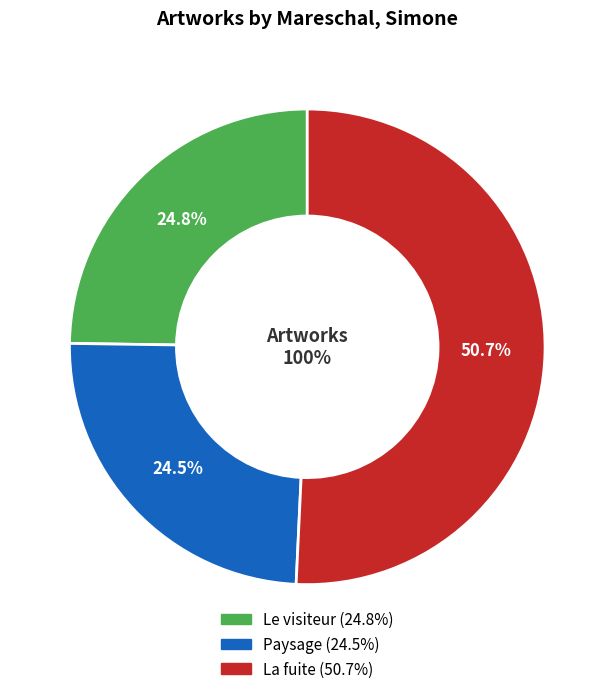

How many slices are in this pie chart?

3